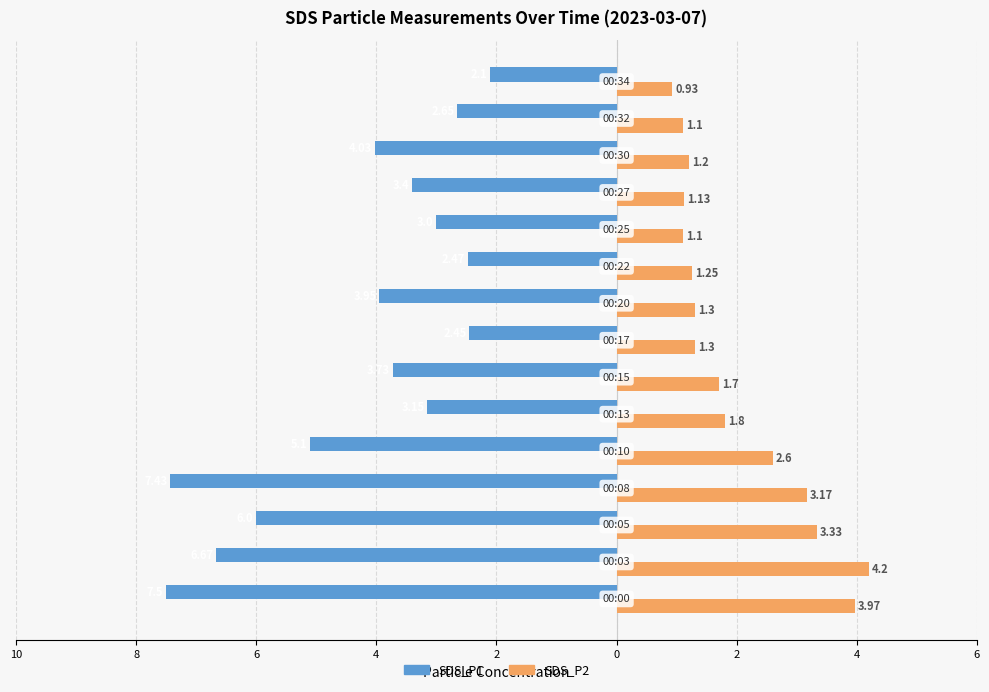

What is the value of the SDS_P2 bar at the 6th from the left?

1.8